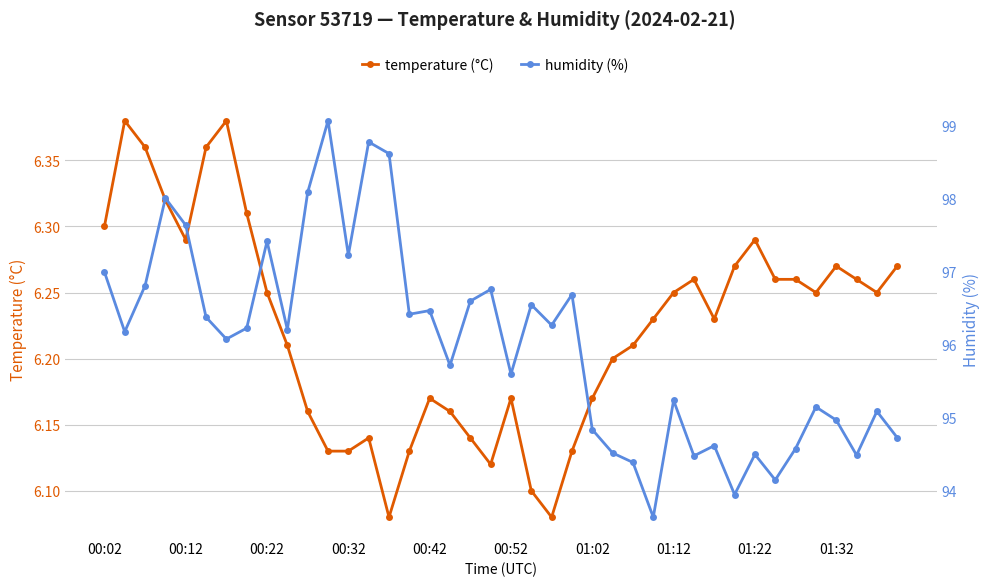

Count the number of data series in this chart.

2